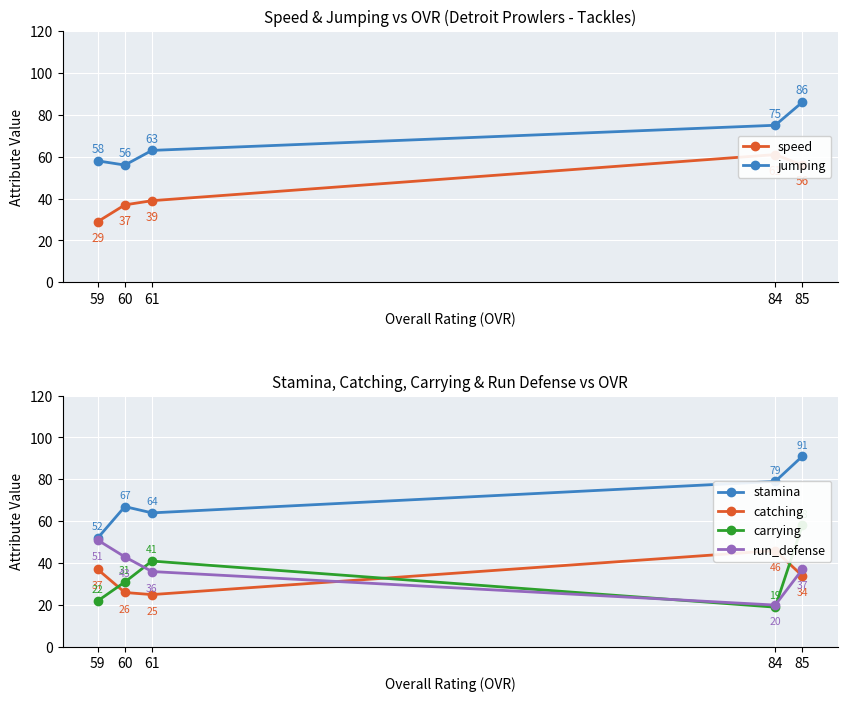

What is the difference between the second highest and minimum values in the jumping series?

19